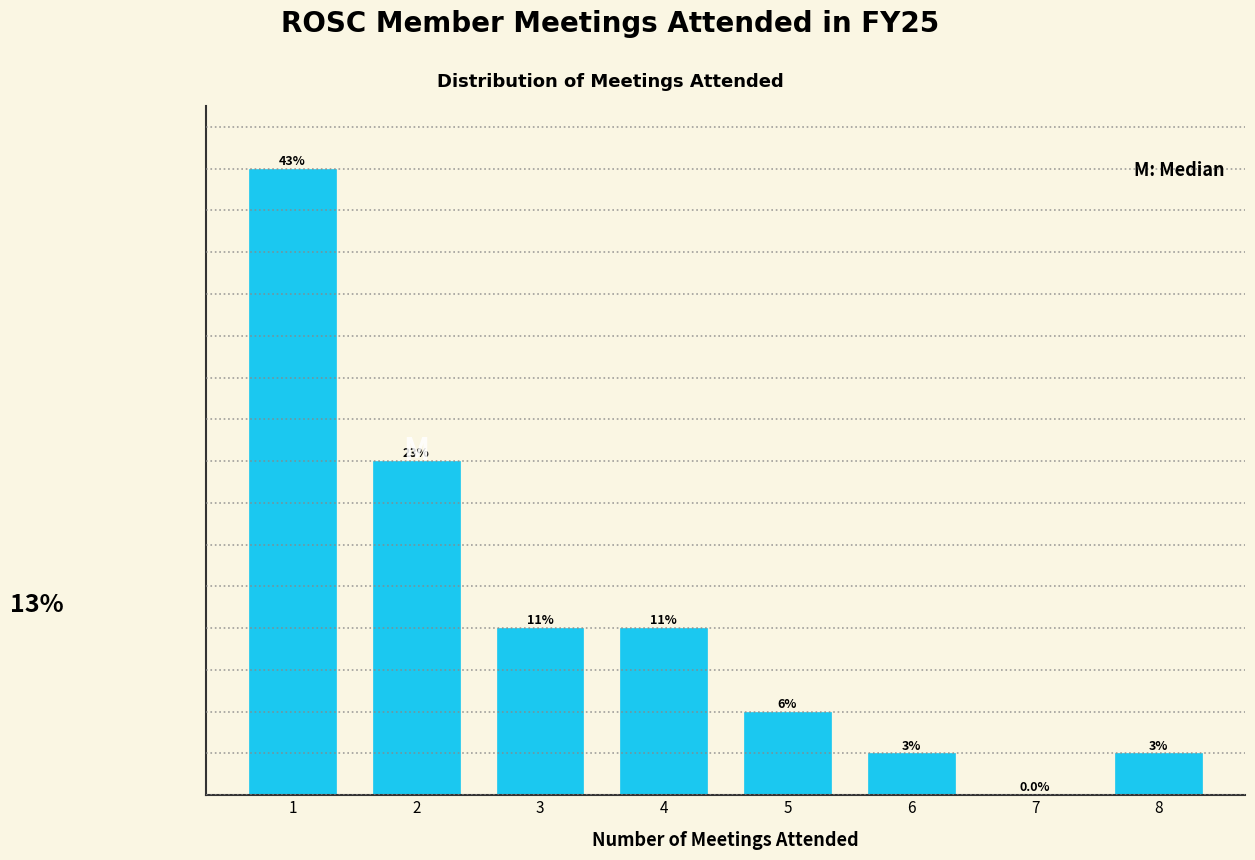

Are the bars horizontal?

No